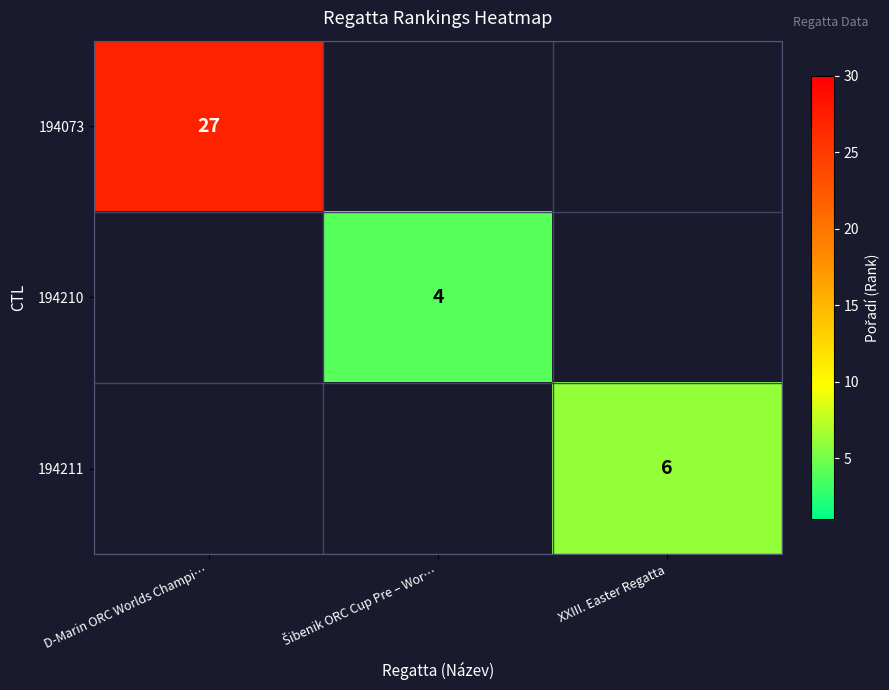

The 194211 series shows 8 at XXIII. Easter Regatta. True or false?

False